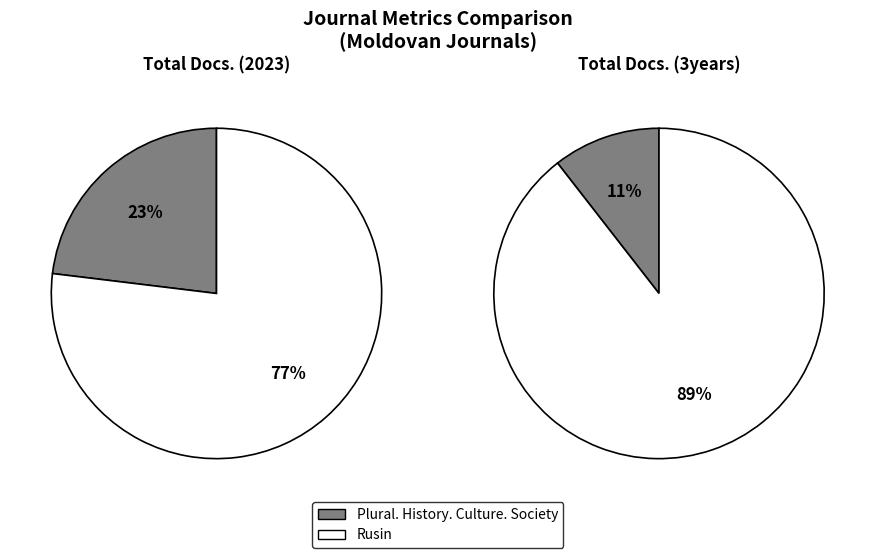

Which category has the biggest portion of the pie?

Rusin